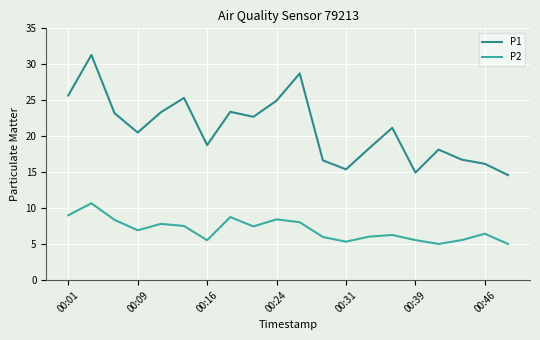

What is the difference between the maximum and minimum values in the P1 series?

16.7